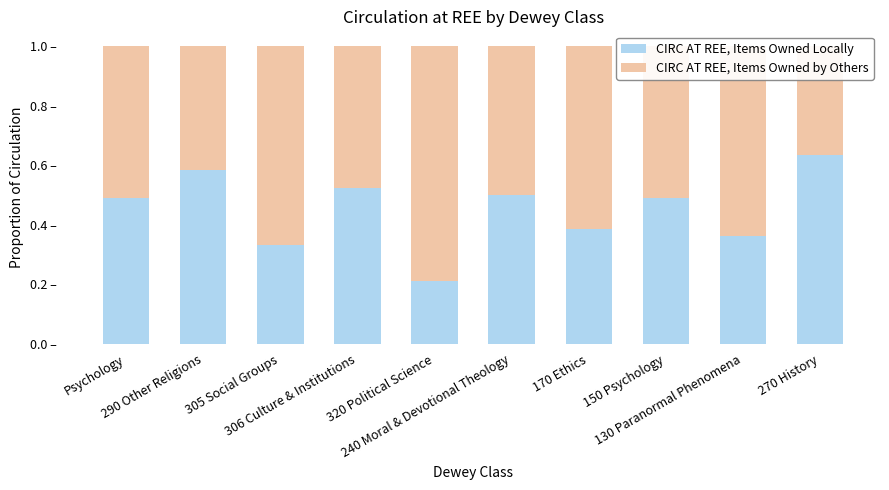

Reading right to left, what are all the values shown in this chart?

CIRC AT REE, Items Owned Locally: 270 History=0.6	130 Paranormal Phenomena=0.4	150 Psychology=0.5	170 Ethics=0.4	240 Moral & Devotional Theology=0.5	320 Political Science=0.2	306 Culture & Institutions=0.5	305 Social Groups=0.3	290 Other Religions=0.6	Psychology=0.5
CIRC AT REE, Items Owned by Others: 270 History=0.4	130 Paranormal Phenomena=0.6	150 Psychology=0.5	170 Ethics=0.6	240 Moral & Devotional Theology=0.5	320 Political Science=0.8	306 Culture & Institutions=0.5	305 Social Groups=0.7	290 Other Religions=0.4	Psychology=0.5